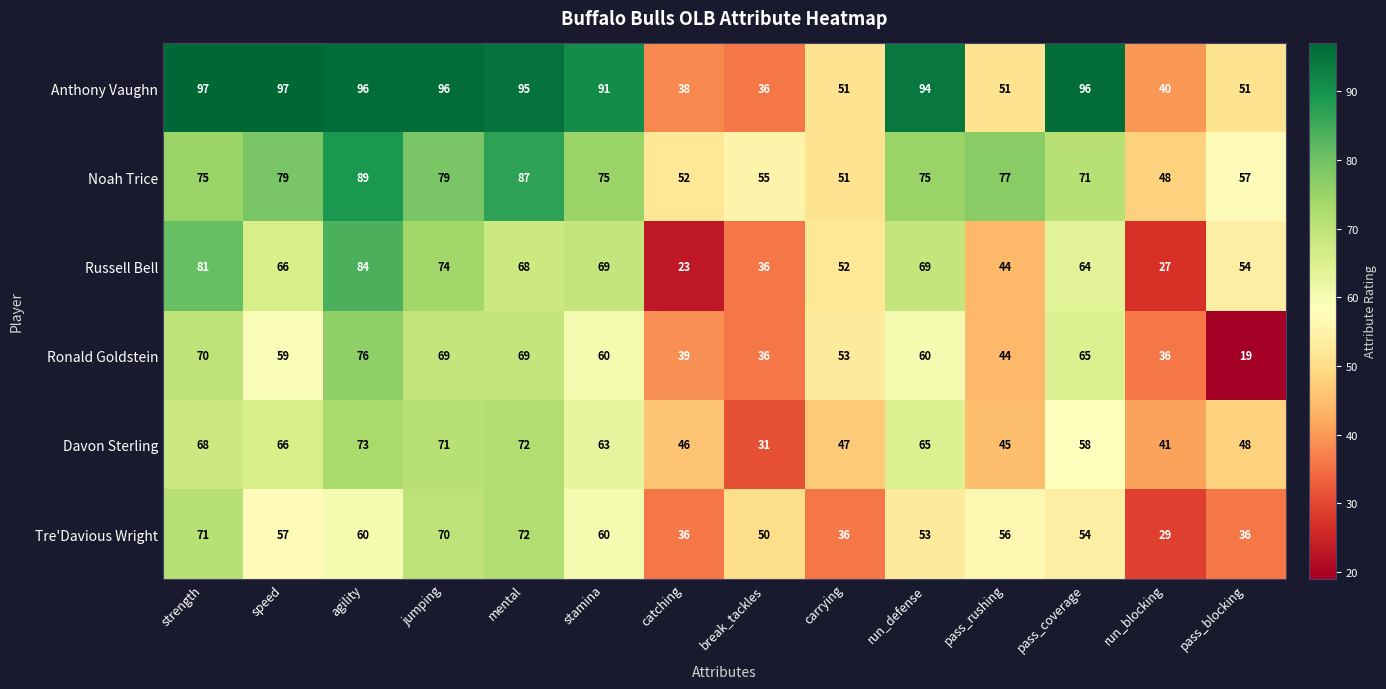

Rank the series by their maximum value, from highest to lowest.

Anthony Vaughn, Noah Trice, Russell Bell, Ronald Goldstein, Davon Sterling, Tre'Davious Wright